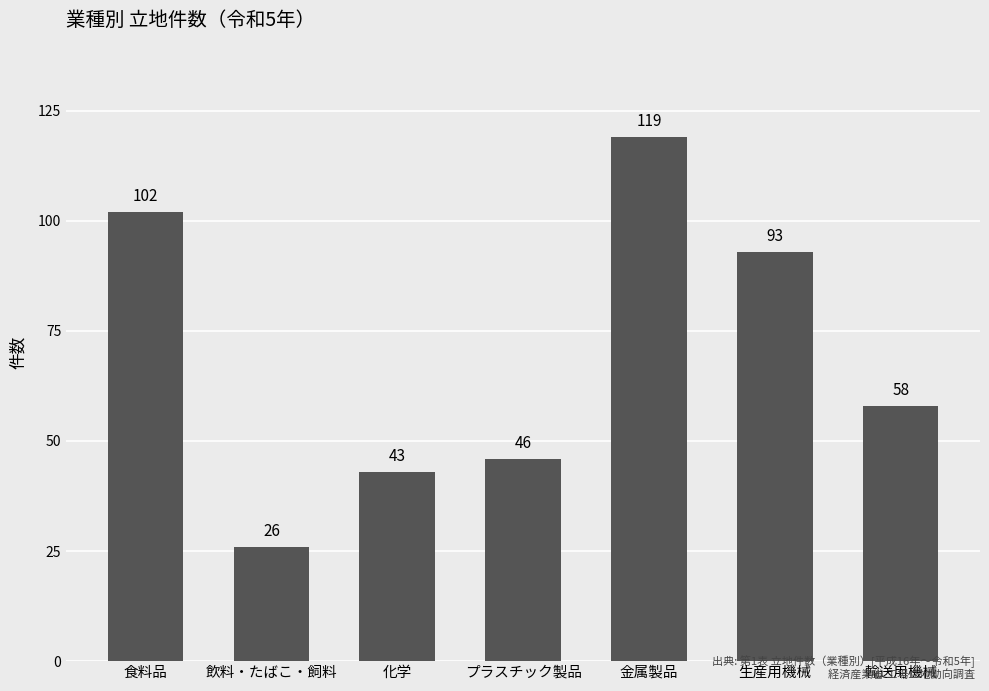

What position from the right is 生産用機械?

2